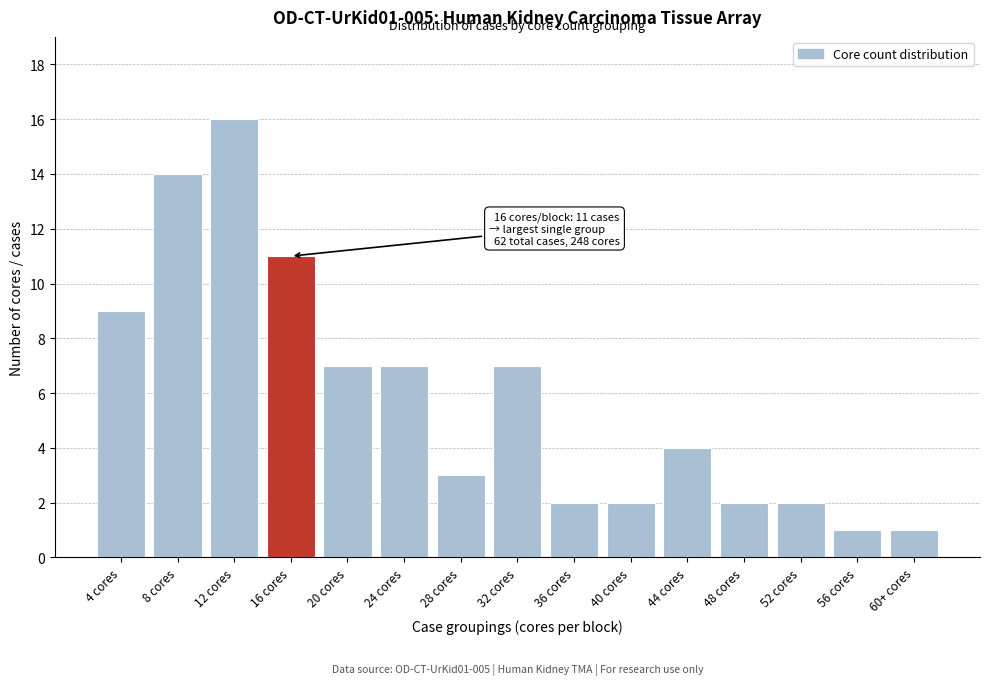

Reading right to left, extract all data points from this chart.

60+ cores=1	56 cores=1	52 cores=2	48 cores=2	44 cores=4	40 cores=2	36 cores=2	32 cores=7	28 cores=3	24 cores=7	20 cores=7	16 cores=11	12 cores=16	8 cores=14	4 cores=9